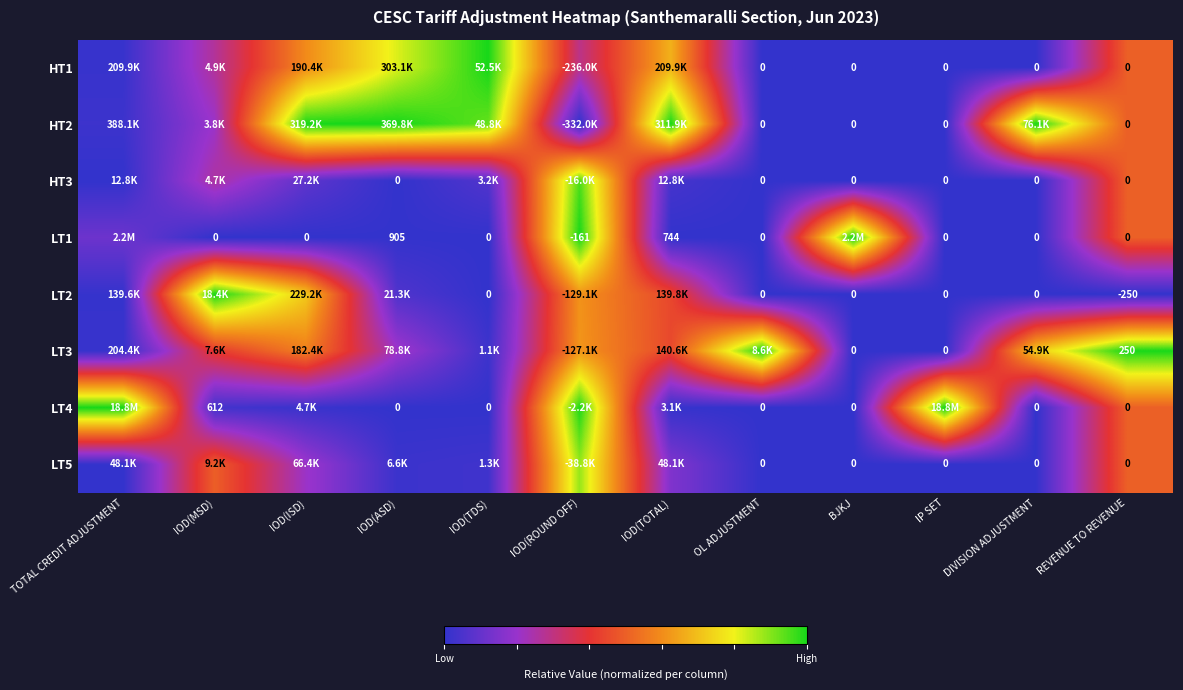

At which label is LT5 closest to 0?

OL ADJUSTMENT